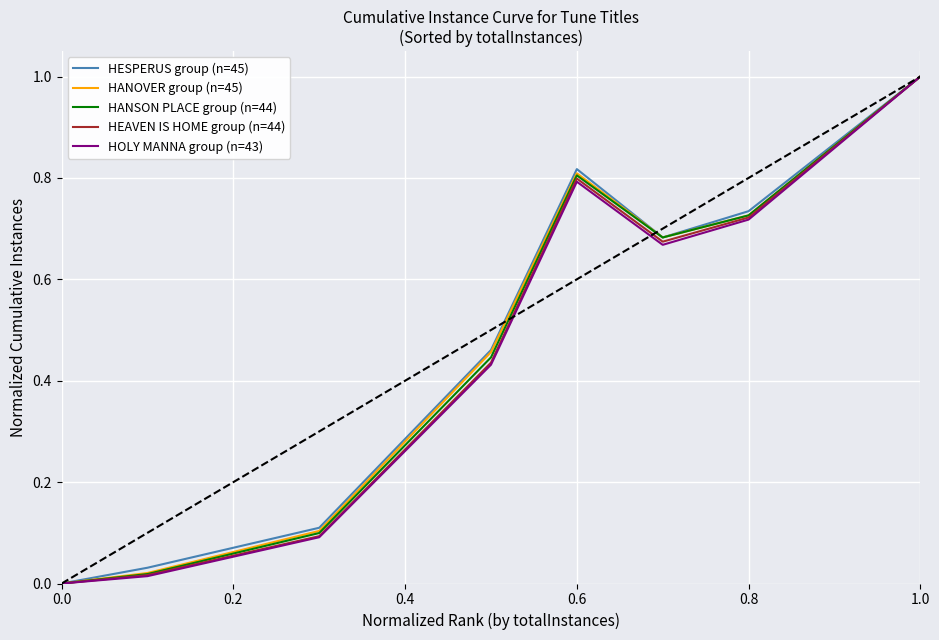

How many interior local peaks does the HEAVEN IS HOME group (n=44) series have?

1